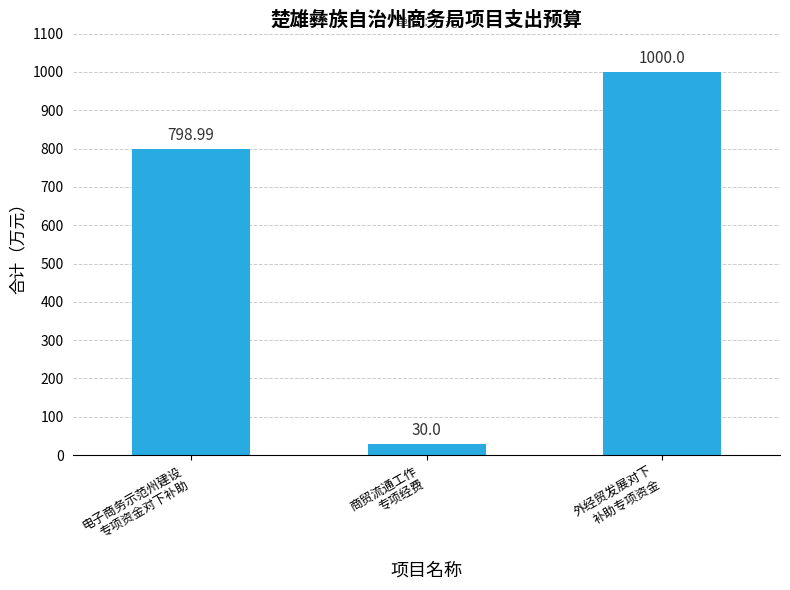

How many data points are less than 798?

1